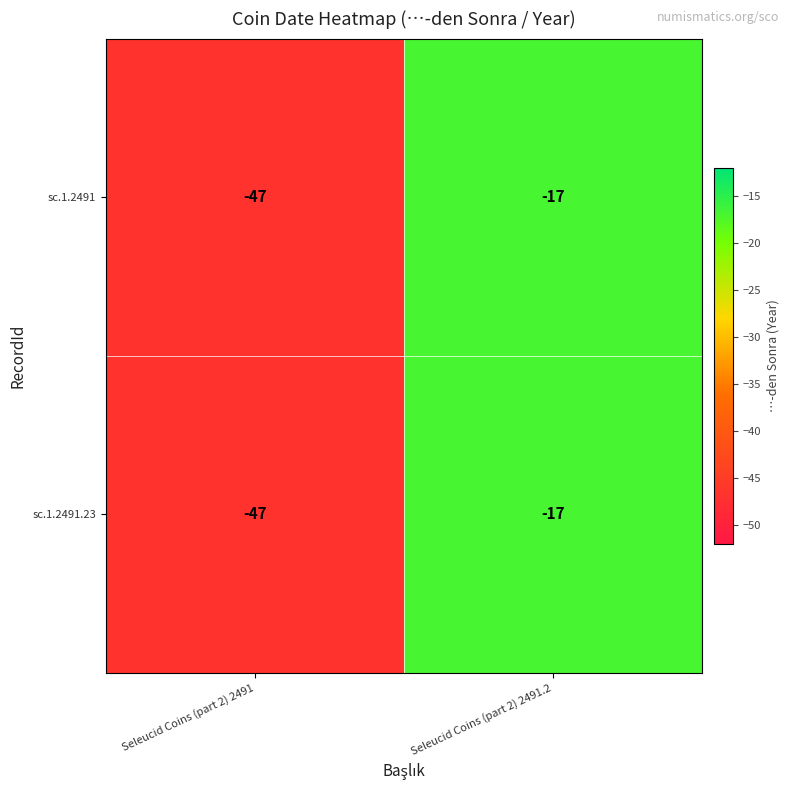

What is the total value across all series at Seleucid Coins (part 2) 2491.2?

-34